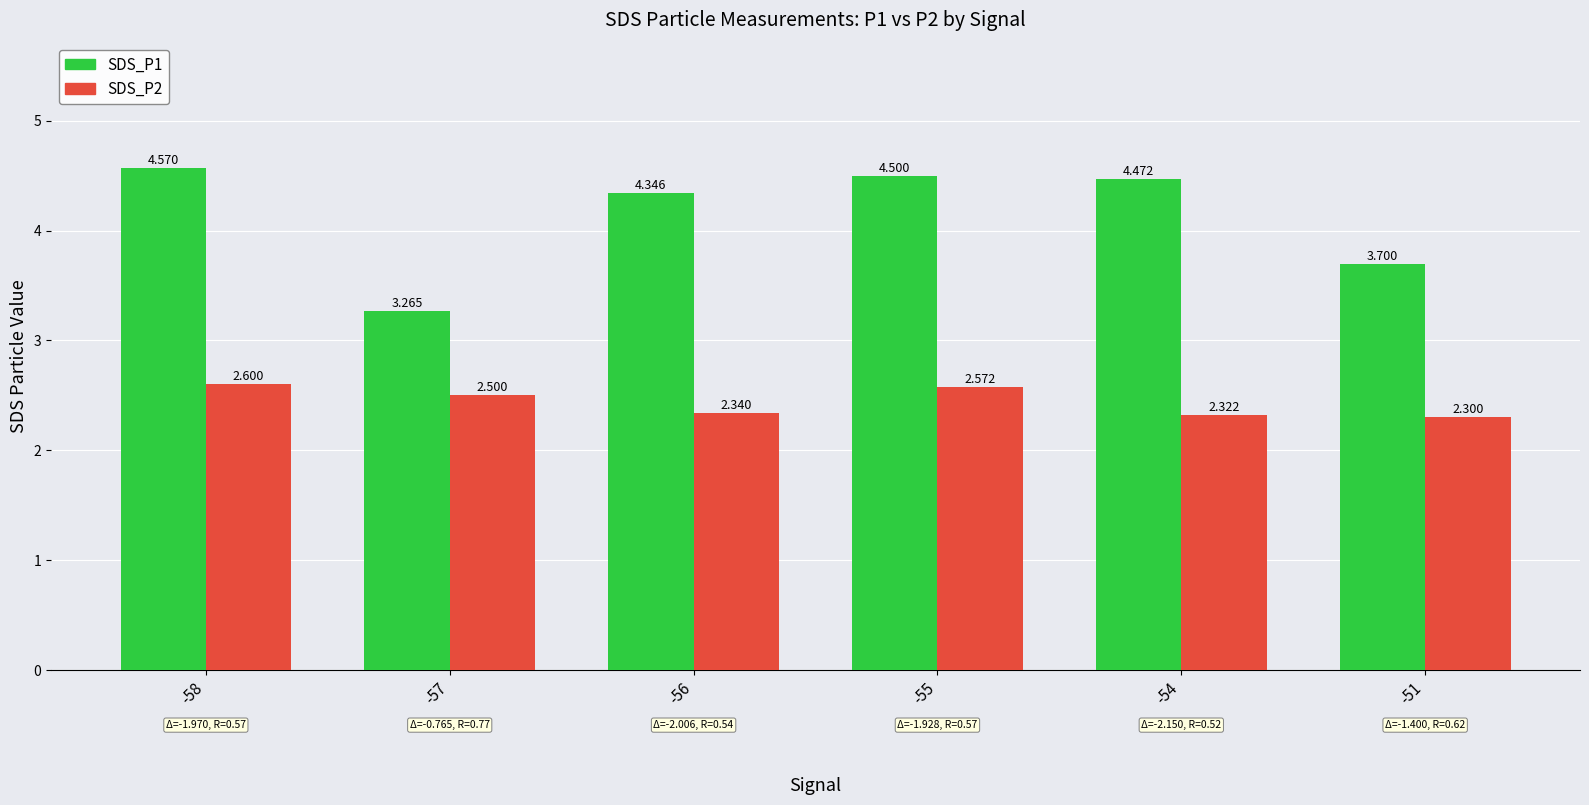

What are all the series names shown in the legend?

SDS_P1, SDS_P2